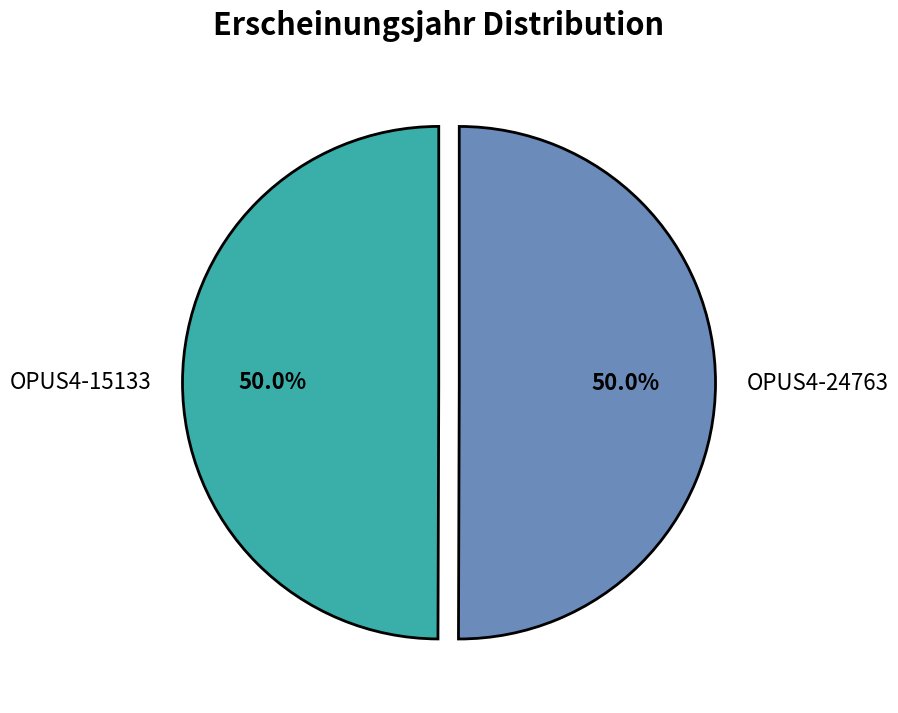

Approximately how many times larger is the value at OPUS4-24763 compared to OPUS4-15133?

1.0